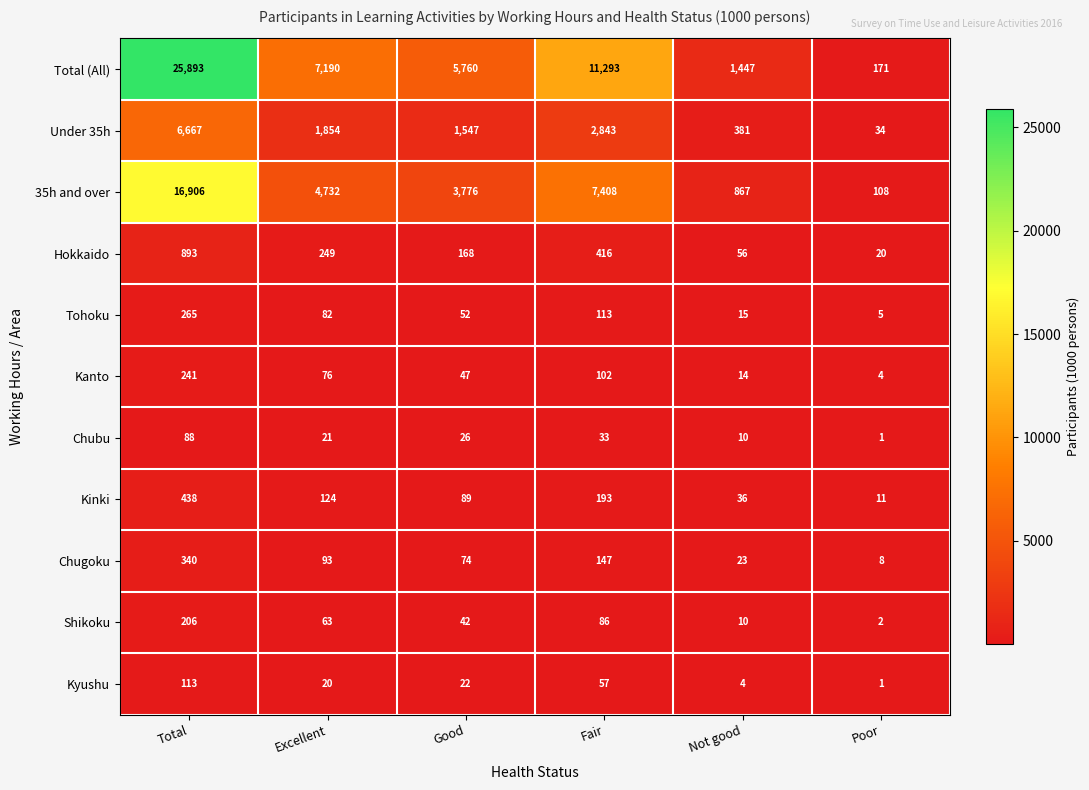

How many data points in Kyushu are less than 22?

3